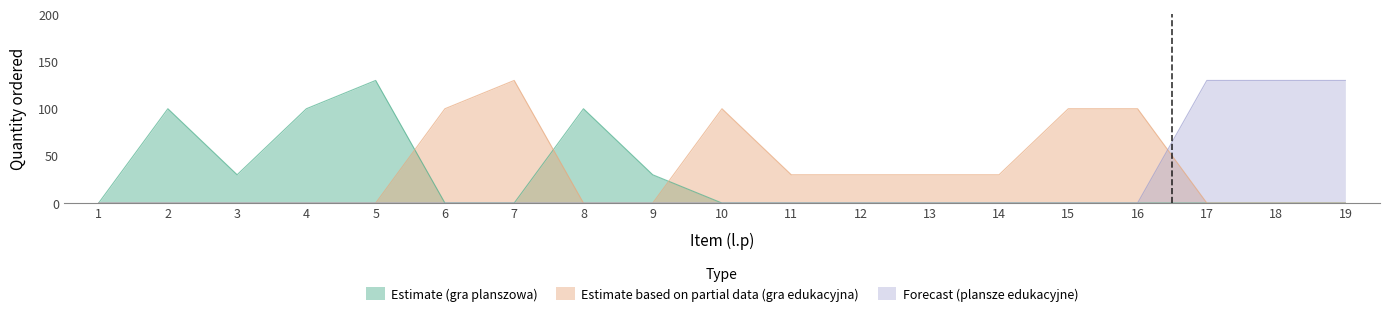

What is the highest value of the Forecast (plansze edukacyjne) series?

130